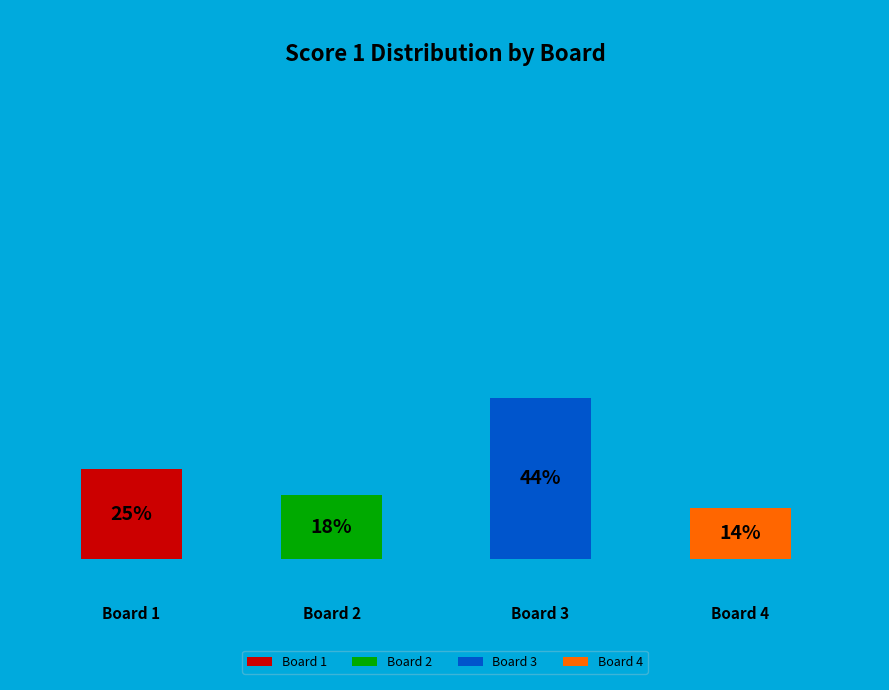

What percentage is the Board 4 slice, to the nearest percent?

14%